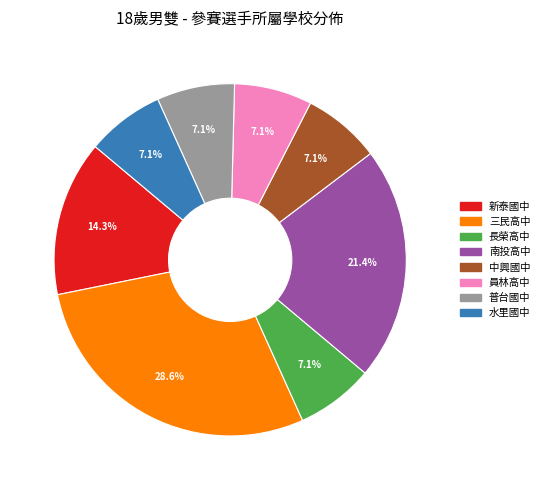

Is there a majority slice in this chart?

No